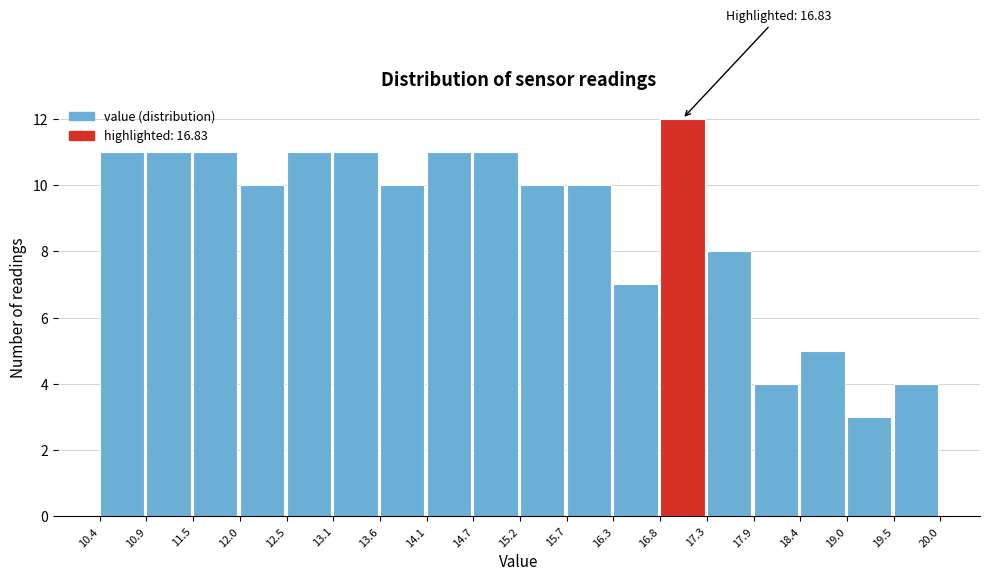

Over which range of the x-axis is the bar tallest?

16.8 to 17.3